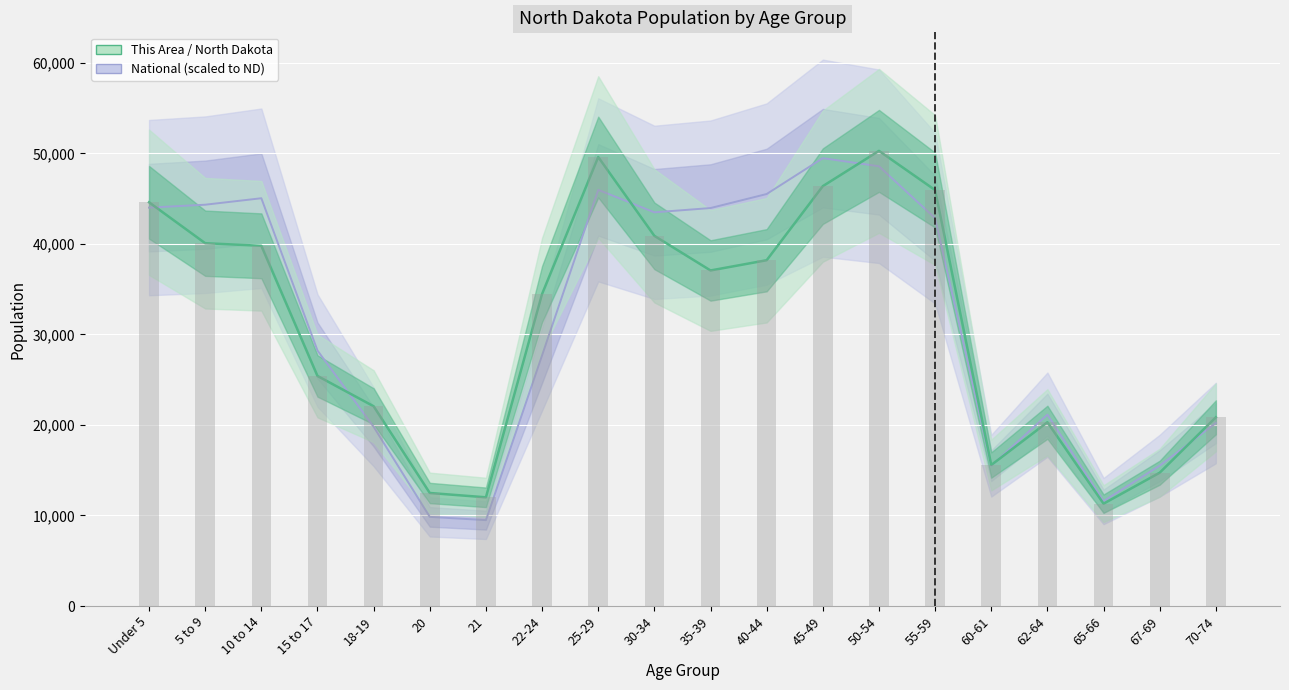

At how many categories does at least one series exceed 12142?

18